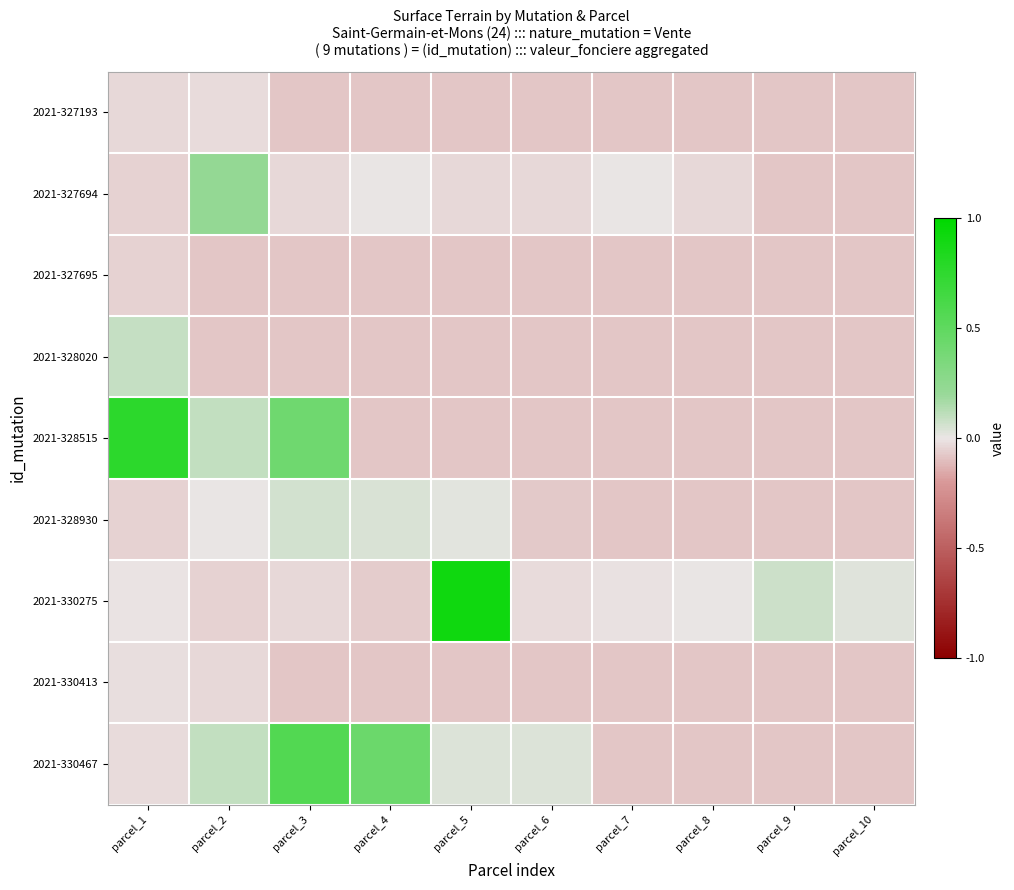

Rank the series by their maximum value, from highest to lowest.

2021-330275, 2021-328515, 2021-330467, 2021-327694, 2021-328020, 2021-328930, 2021-330413, 2021-327193, 2021-327695